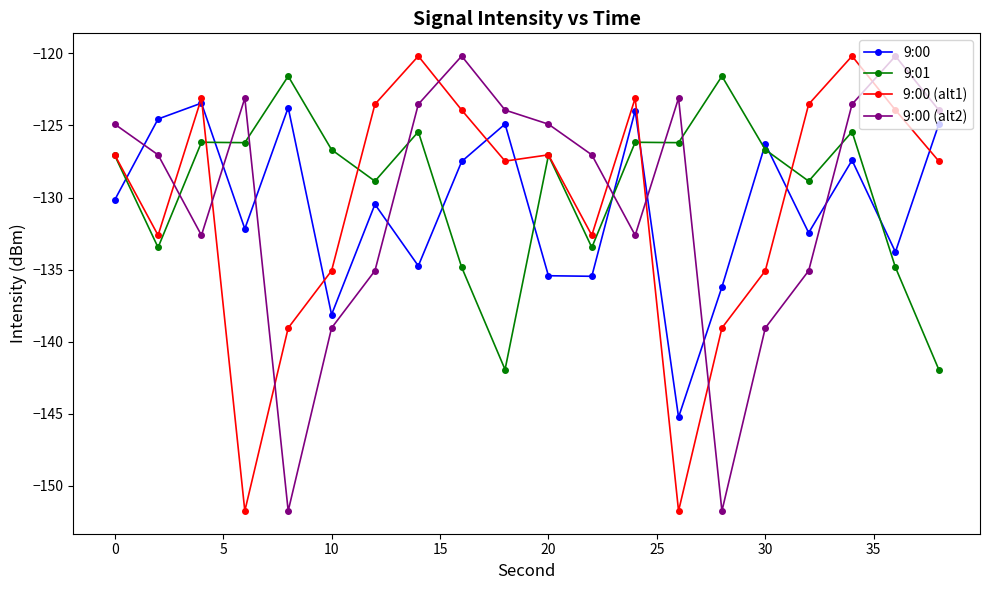

True or false: 9:01 has more than 0 points higher than both neighbors.

True